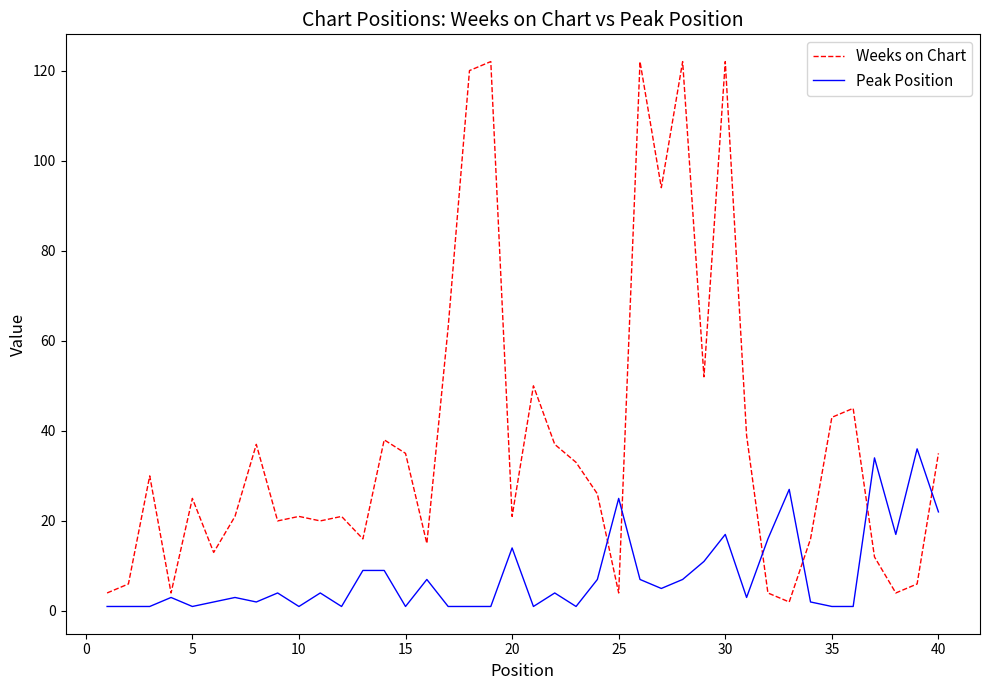

Which series has the widest spread of values?

Weeks on Chart